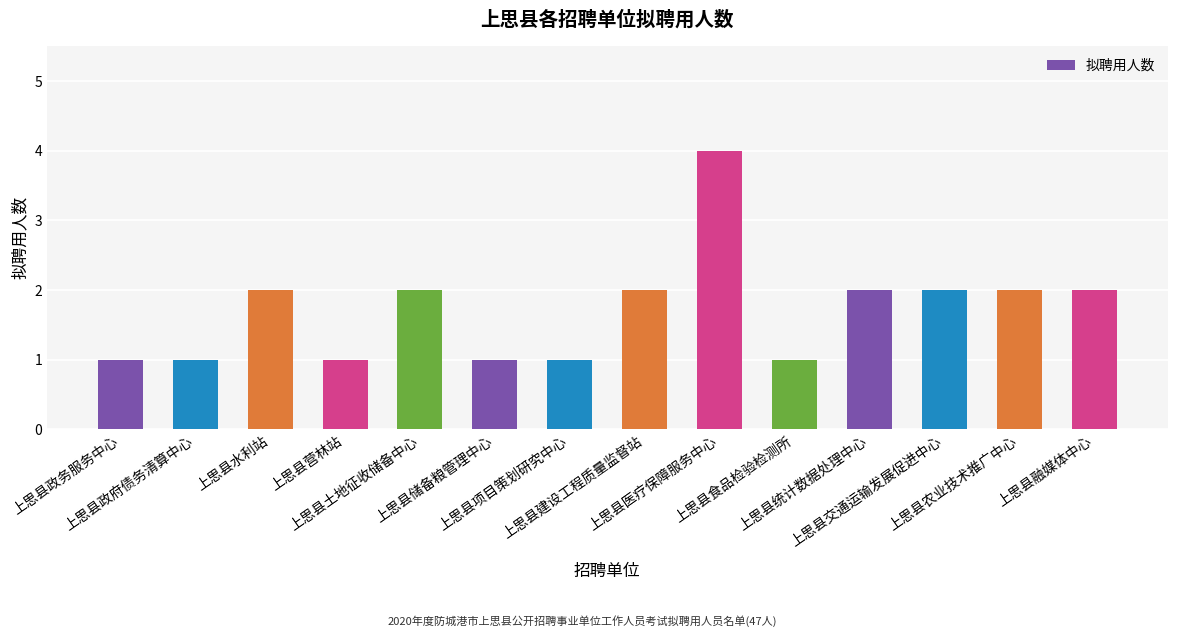

Is it true that the value at 上思县储备粮管理中心 is 1?

True